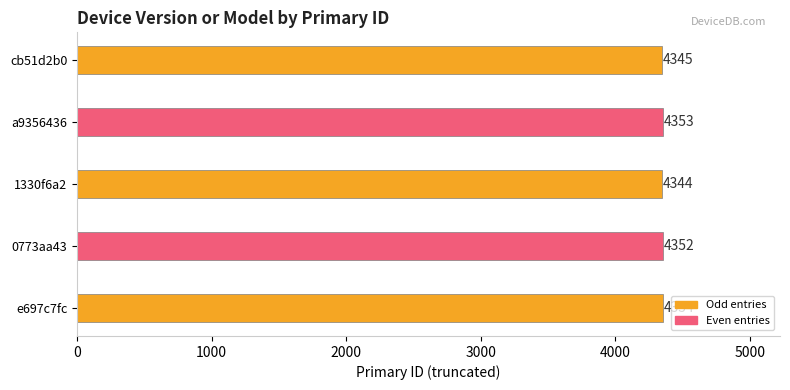

Reading top to bottom, what are all the values shown in this chart?

cb51d2b0=4345	a9356436=4353	1330f6a2=4344	0773aa43=4352	e697c7fc=4354